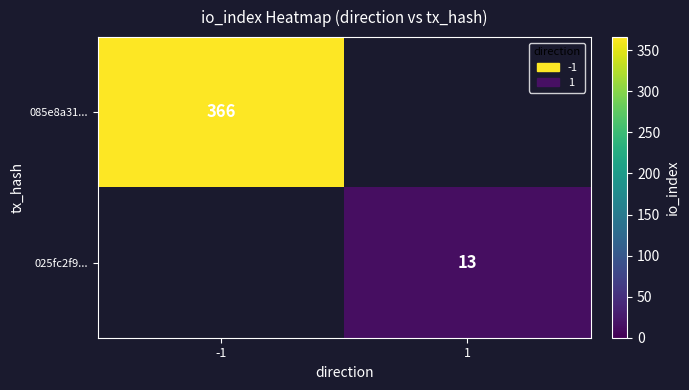

The 085e8a31... series shows 528 at -1. True or false?

False